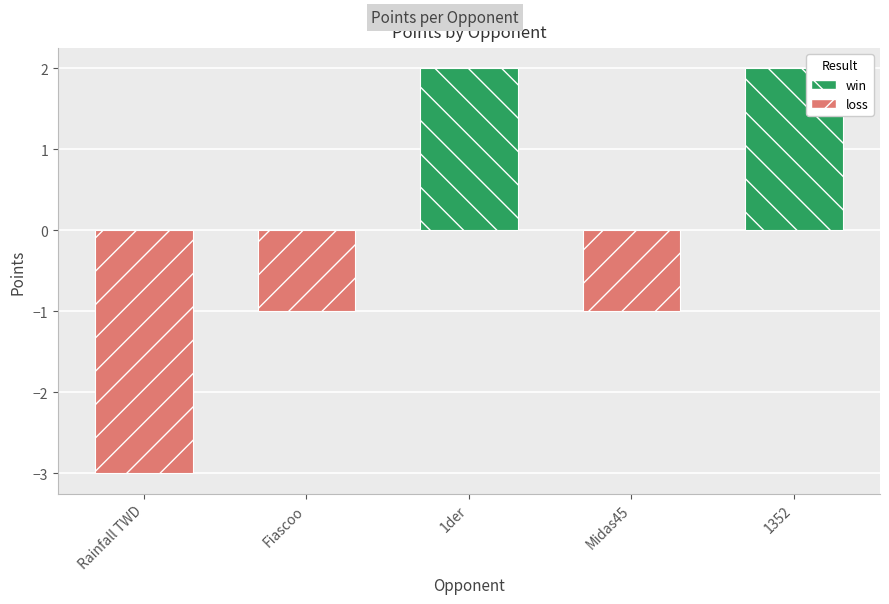

Which has a higher value, 1der or Midas45?

1der